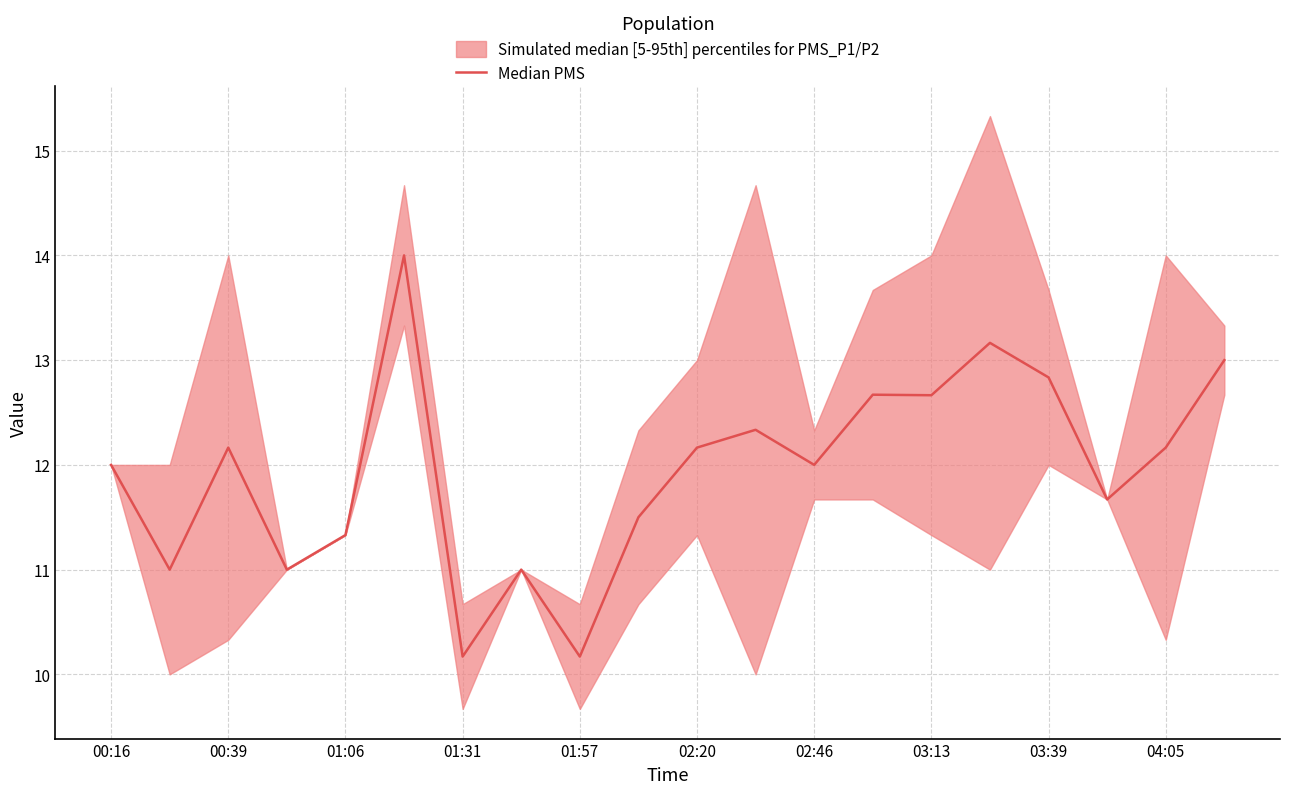

Count the number of values greater than 12.

10